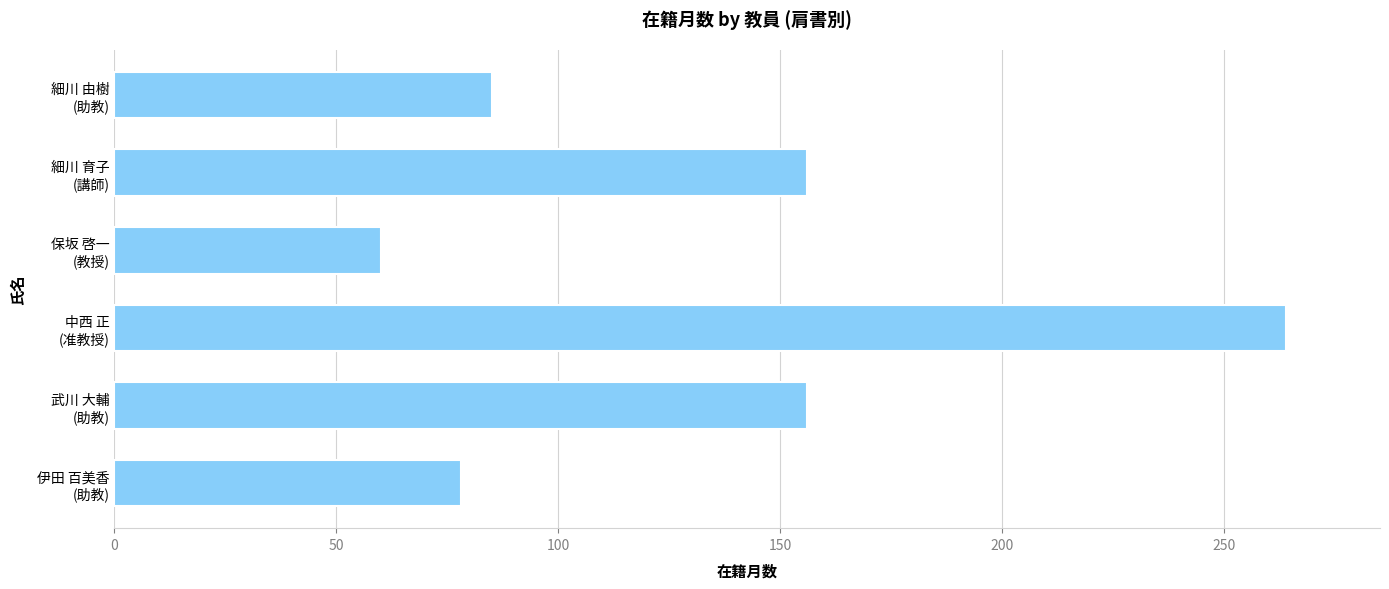

What is the difference between the second highest and second lowest values?

78